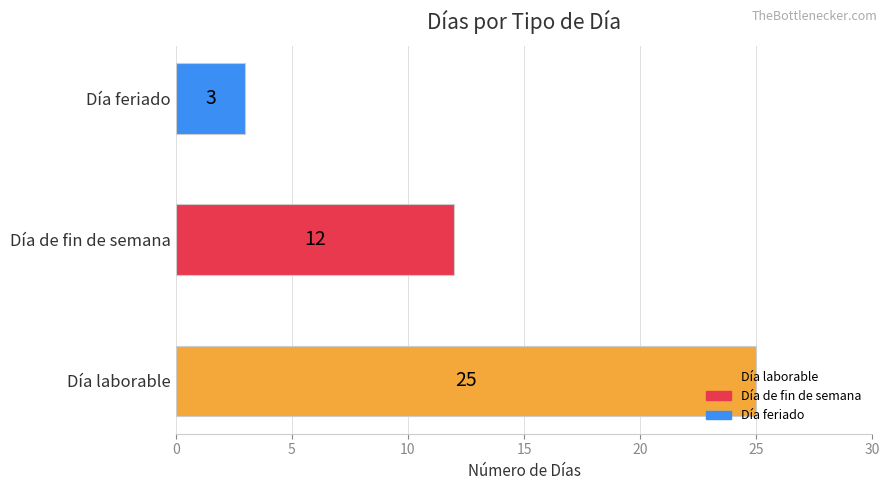

What is the sum of all values?

40